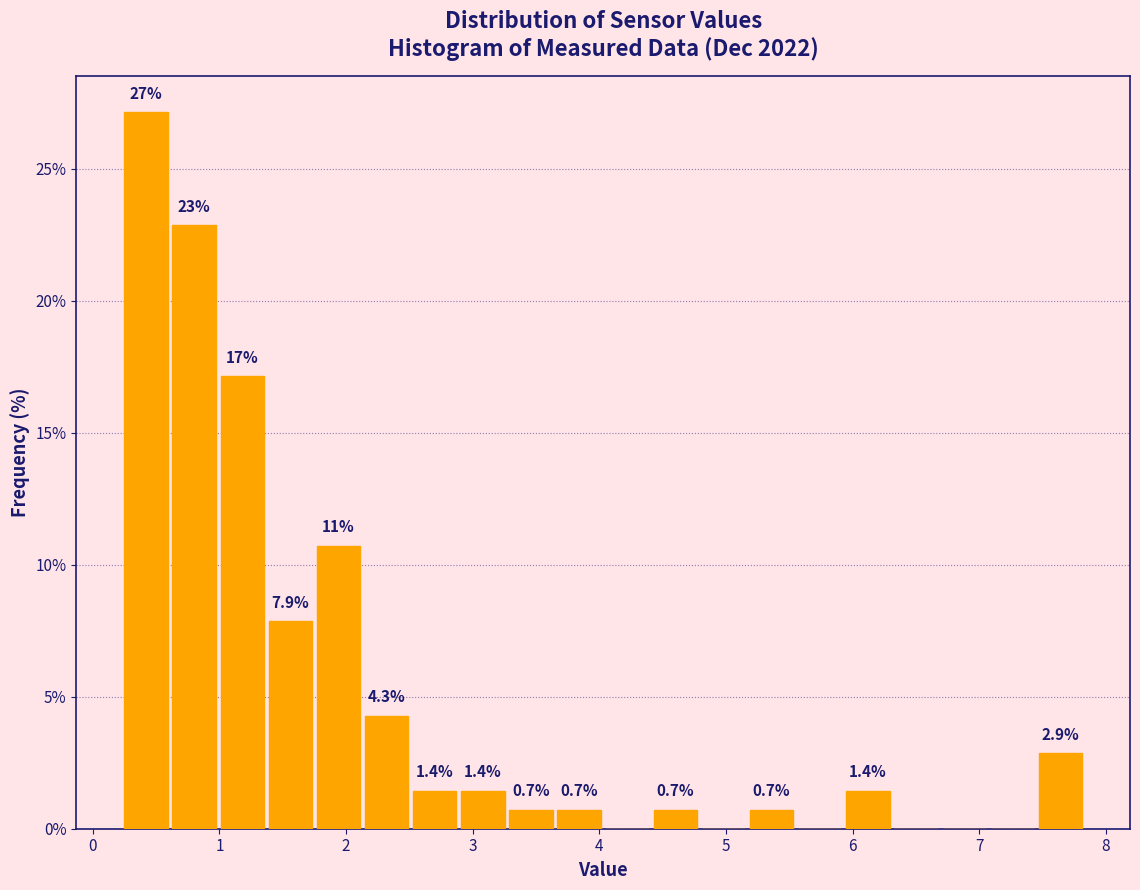

Read against the x-axis, roughly where is the centre of the tallest bar?

0.4